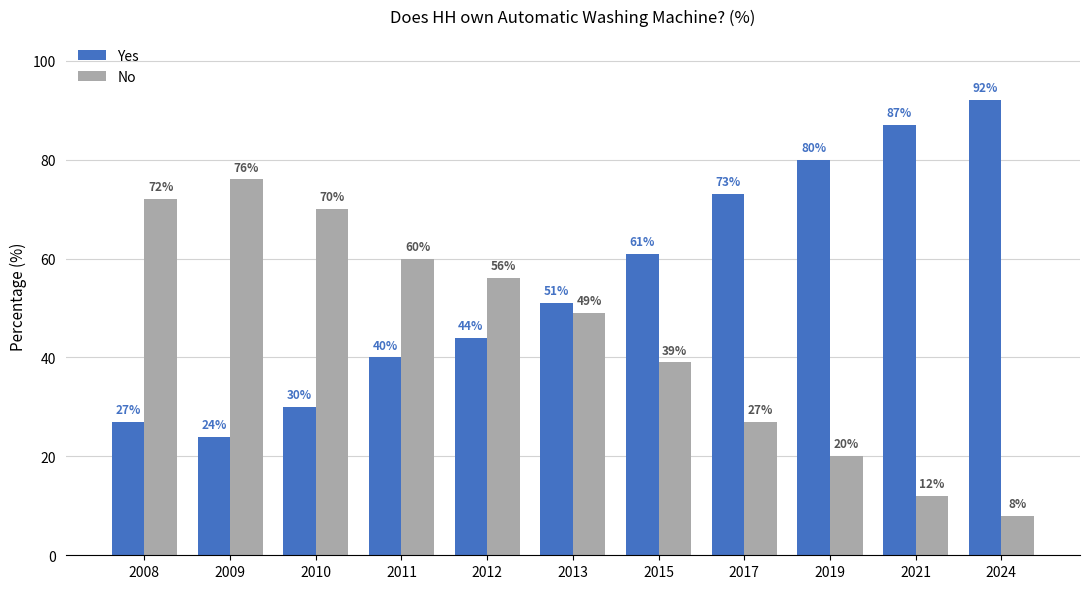

What is the value of the No bar at the 4th from the left?

60